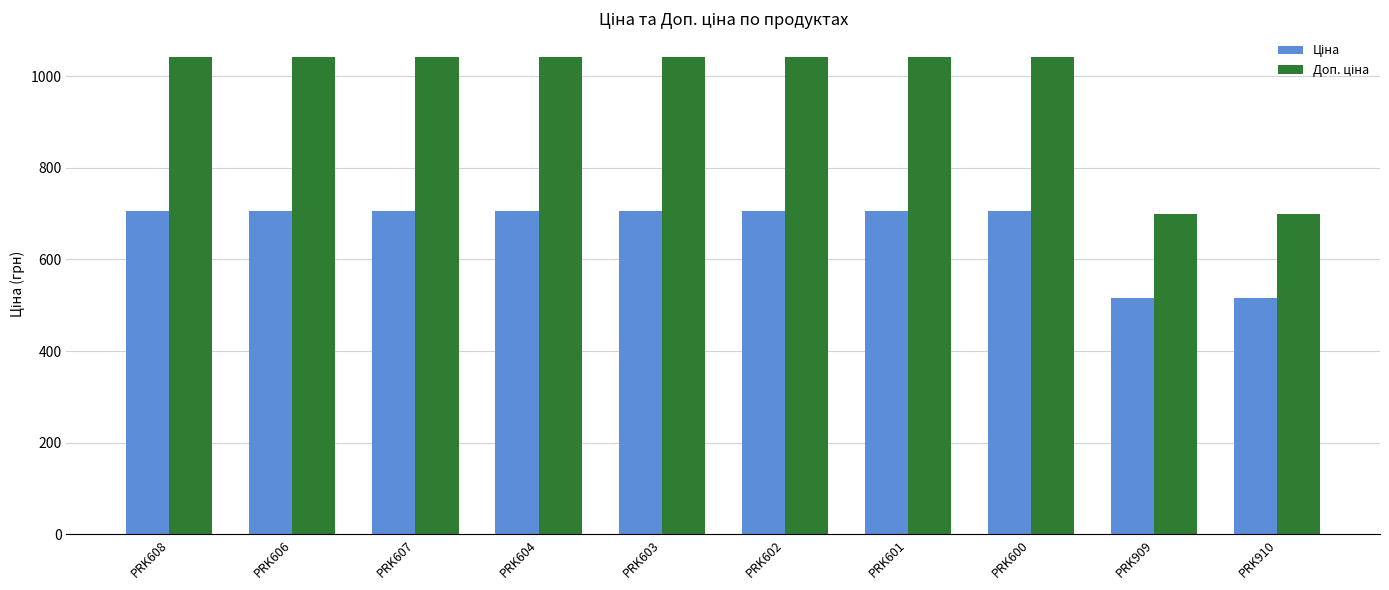

What position from the right is PRK606?

9